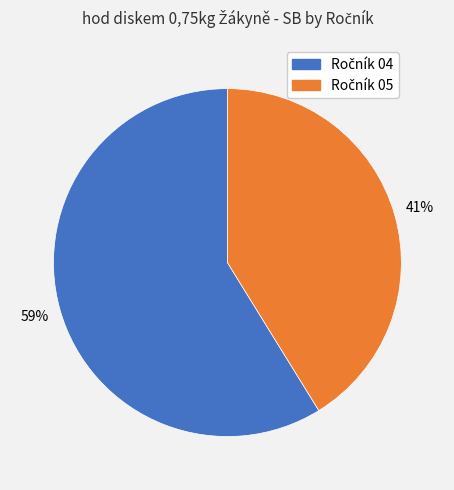

To the nearest percent, what is the average slice percentage?

50%